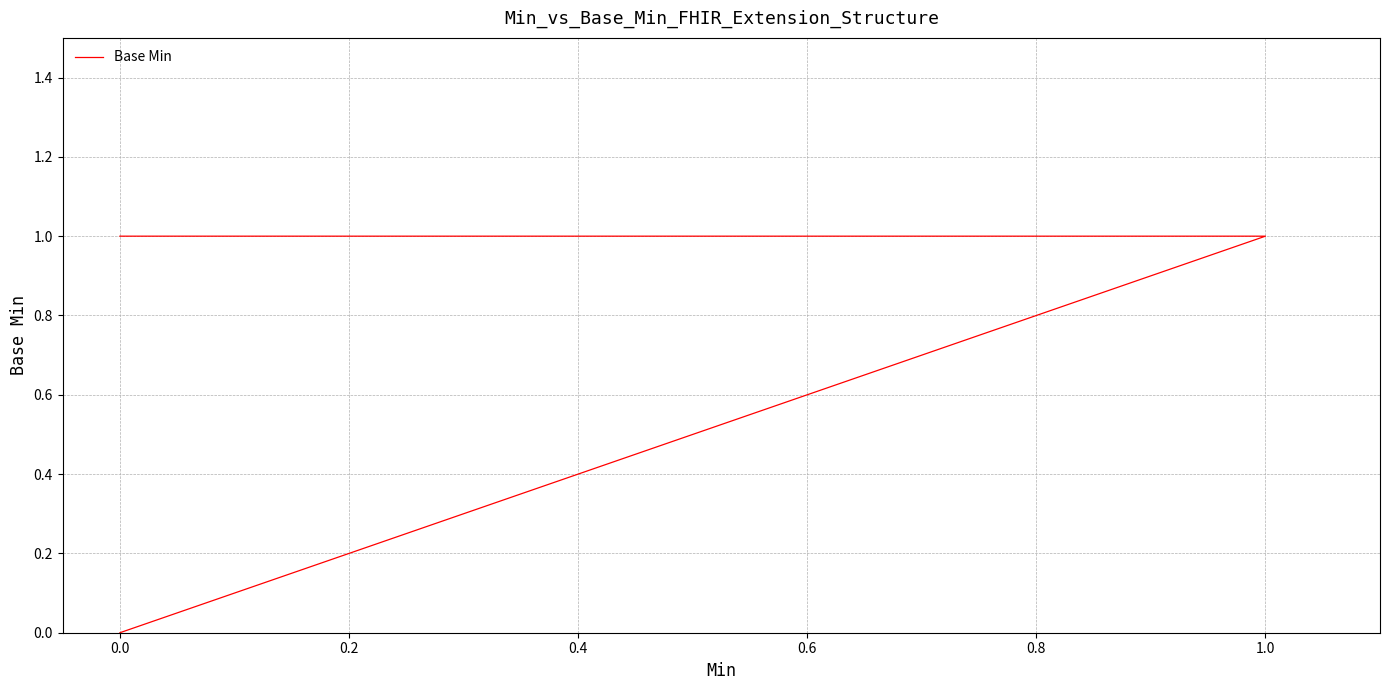

Count the values in the range 0 to 1.

5